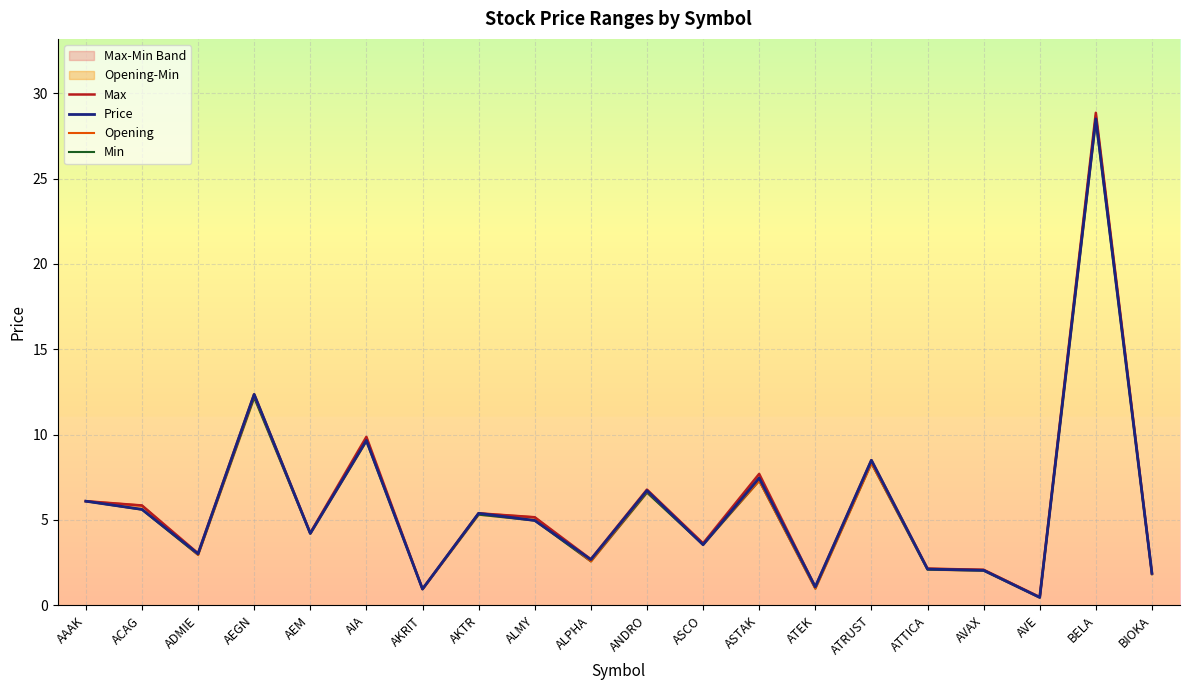

At which label does Price reach its peak?

BELA